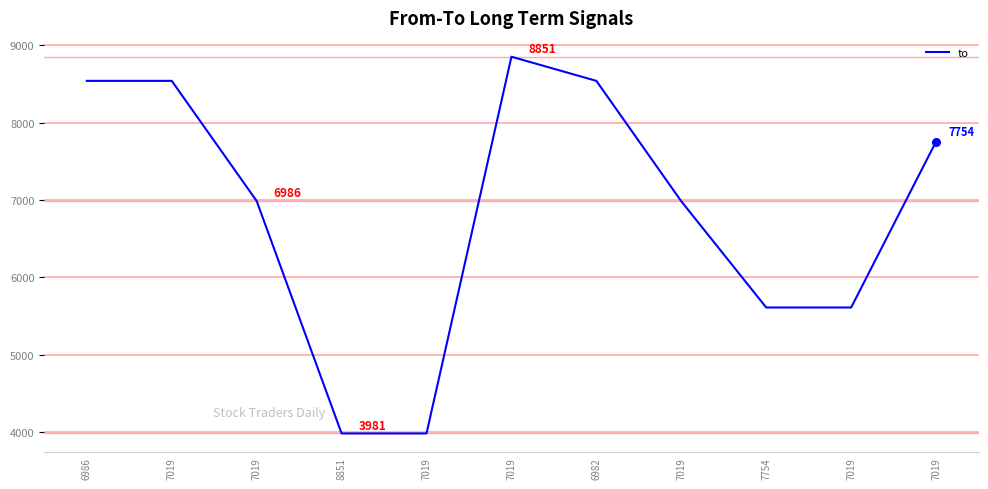

Approximately how many times larger is the value at 6982 compared to 7019?

1.0